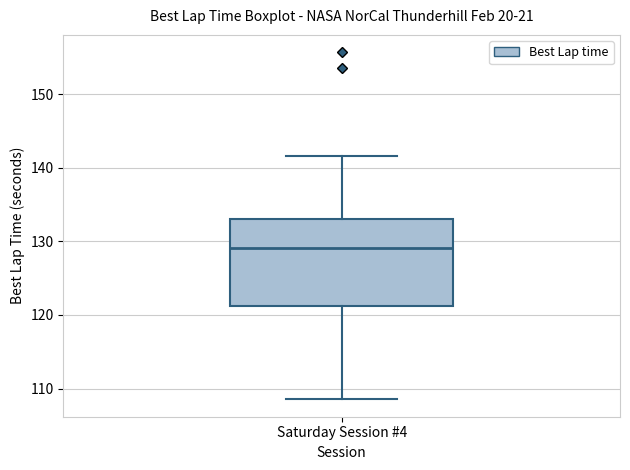

Transcribe this box plot: give where the median line is, the range the box spans, and where the two whiskers end, as read against the y-axis. The values are not printed on the chart, so give them approximately, as read against the axis.

median 129, box 121 to 133, whiskers 109 to 142